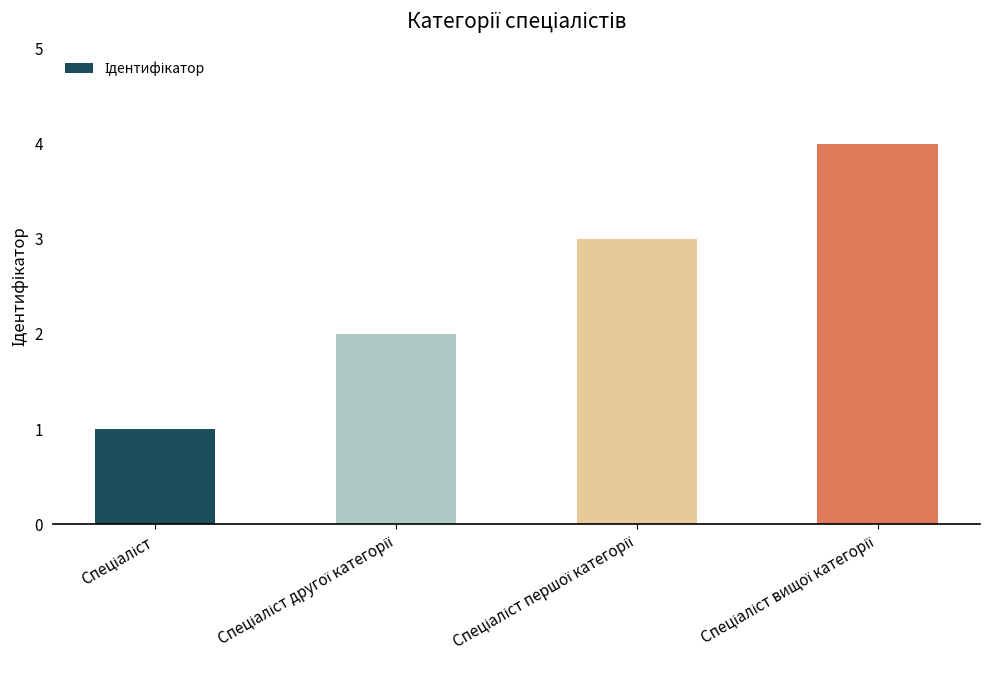

How many series are shown in this chart?

1